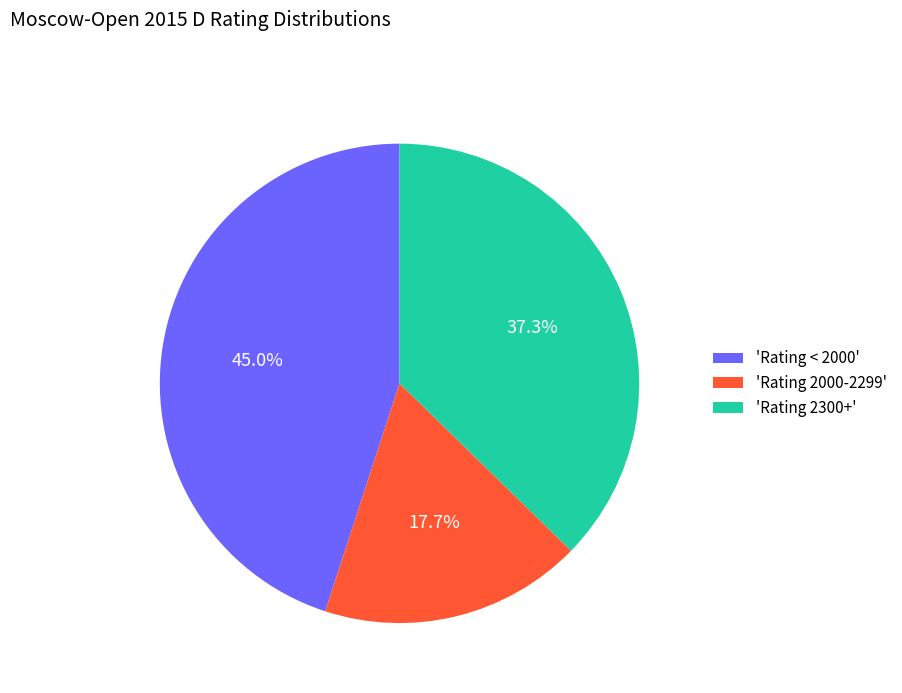

Which has a higher value, 'Rating < 2000' or 'Rating 2000-2299'?

'Rating < 2000'